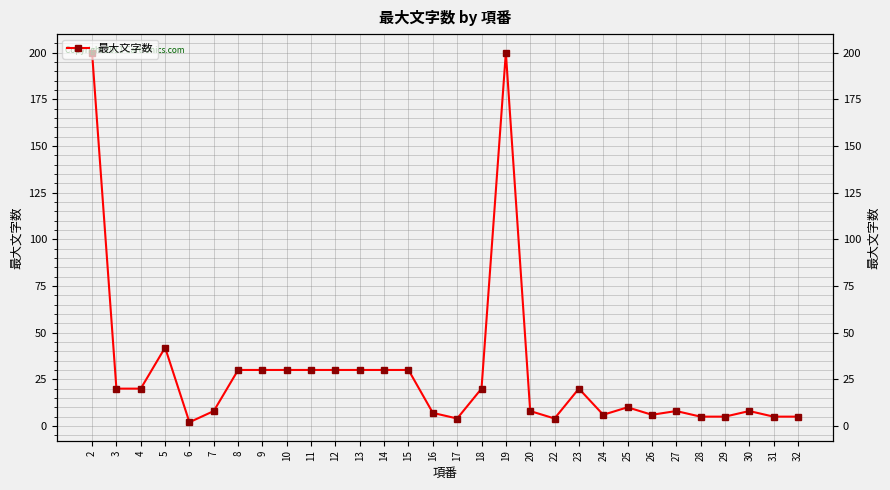

Rank the categories by value from highest to lowest.

2, 19, 5, 8, 9, 10, 11, 12, 13, 14, 15, 3, 4, 18, 23, 25, 7, 20, 27, 30, 16, 24, 26, 28, 29, 31, 32, 17, 22, 6